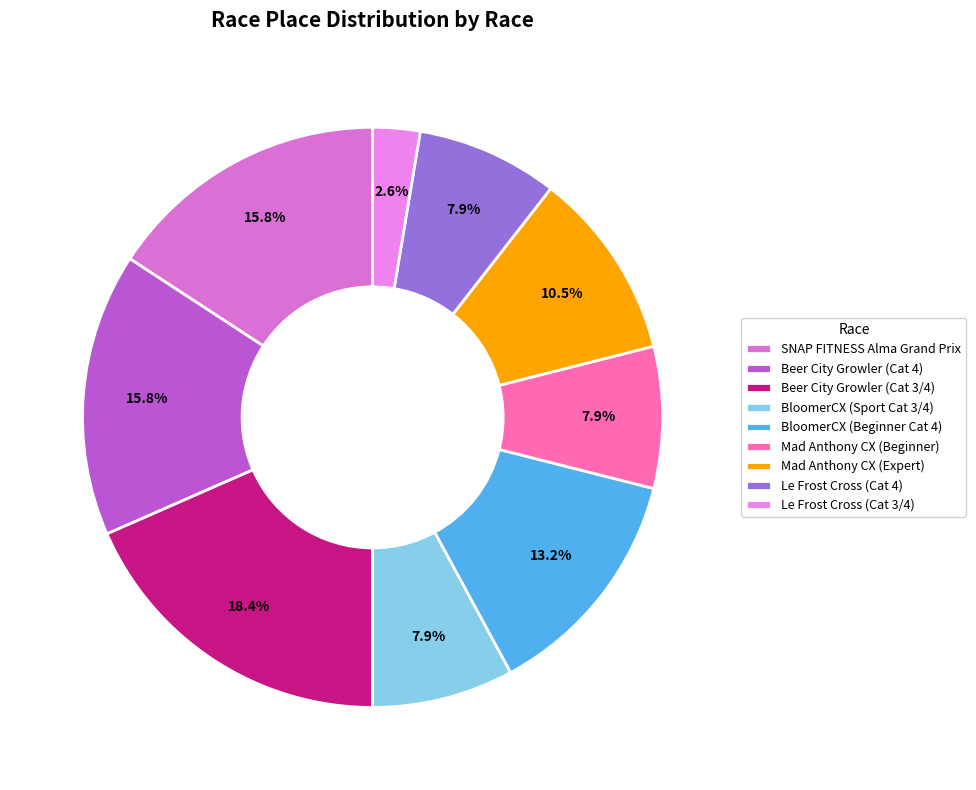

To the nearest percent, what percentage of the pie is SNAP FITNESS Alma Grand Prix?

16%